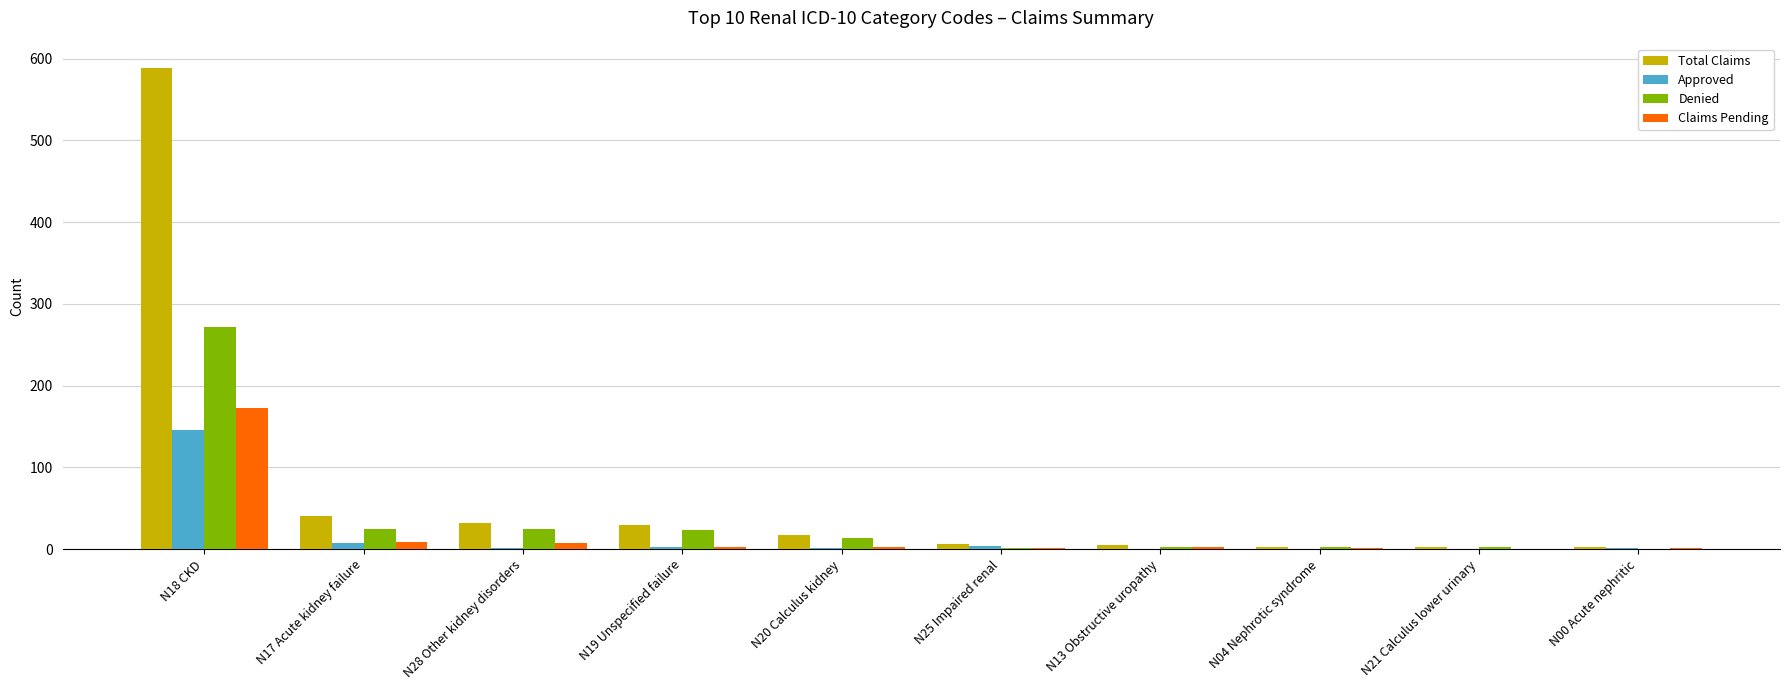

The value of Claims Pending at N21 Calculus lower urinary is 0. True or false?

True